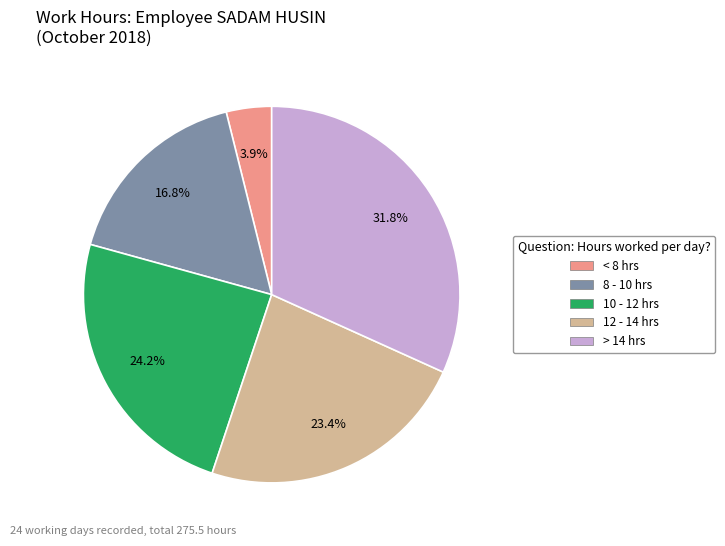

Is there a majority slice in this chart?

No